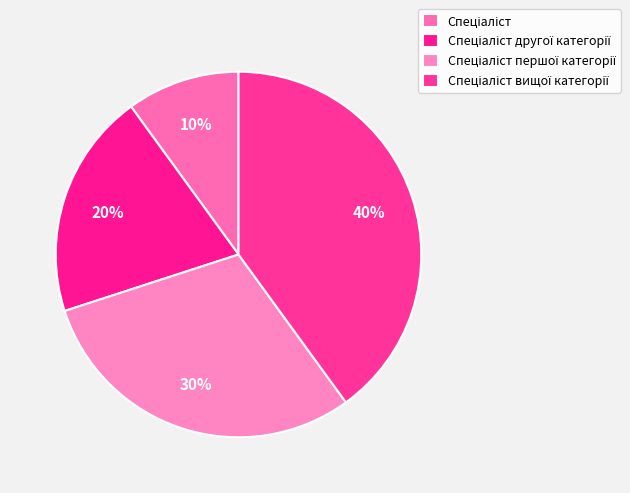

Rank the categories by value from highest to lowest.

Спеціаліст вищої категорії, Спеціаліст першої категорії, Спеціаліст другої категорії, Спеціаліст